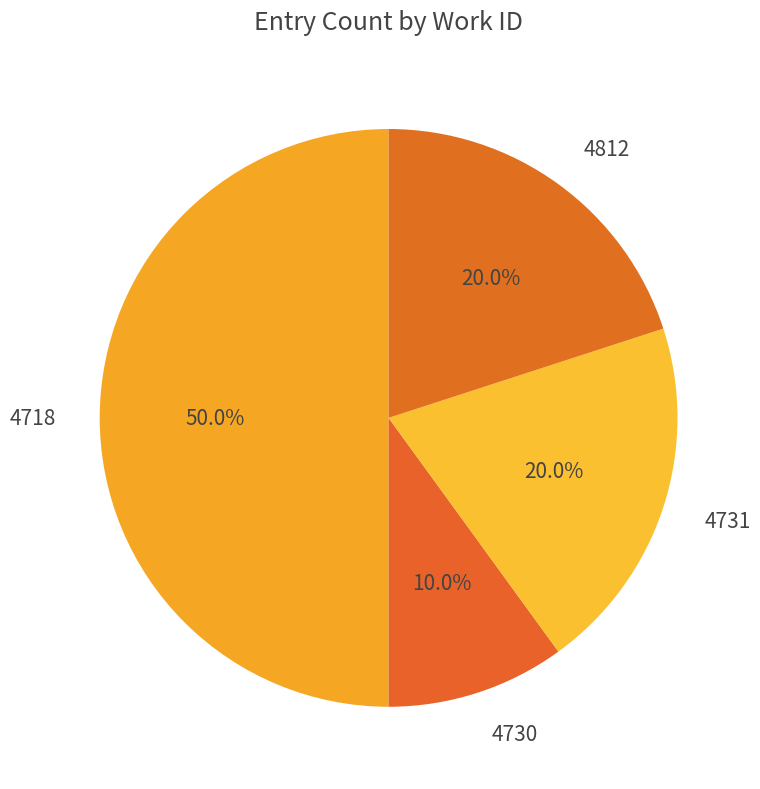

Is 4730 the majority of the pie?

No